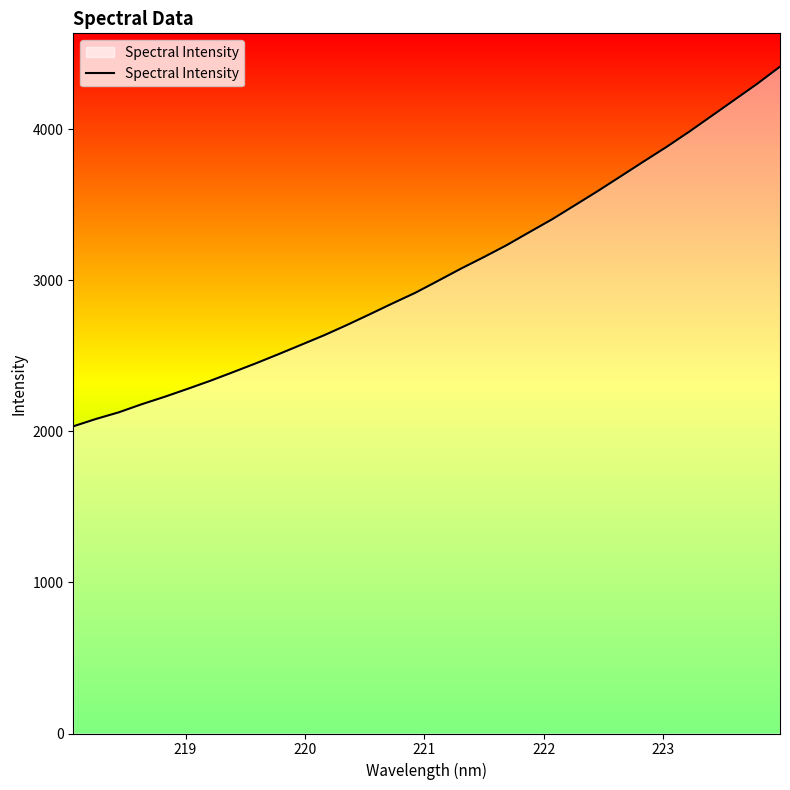

What is the difference between the maximum and minimum values?

2380.7